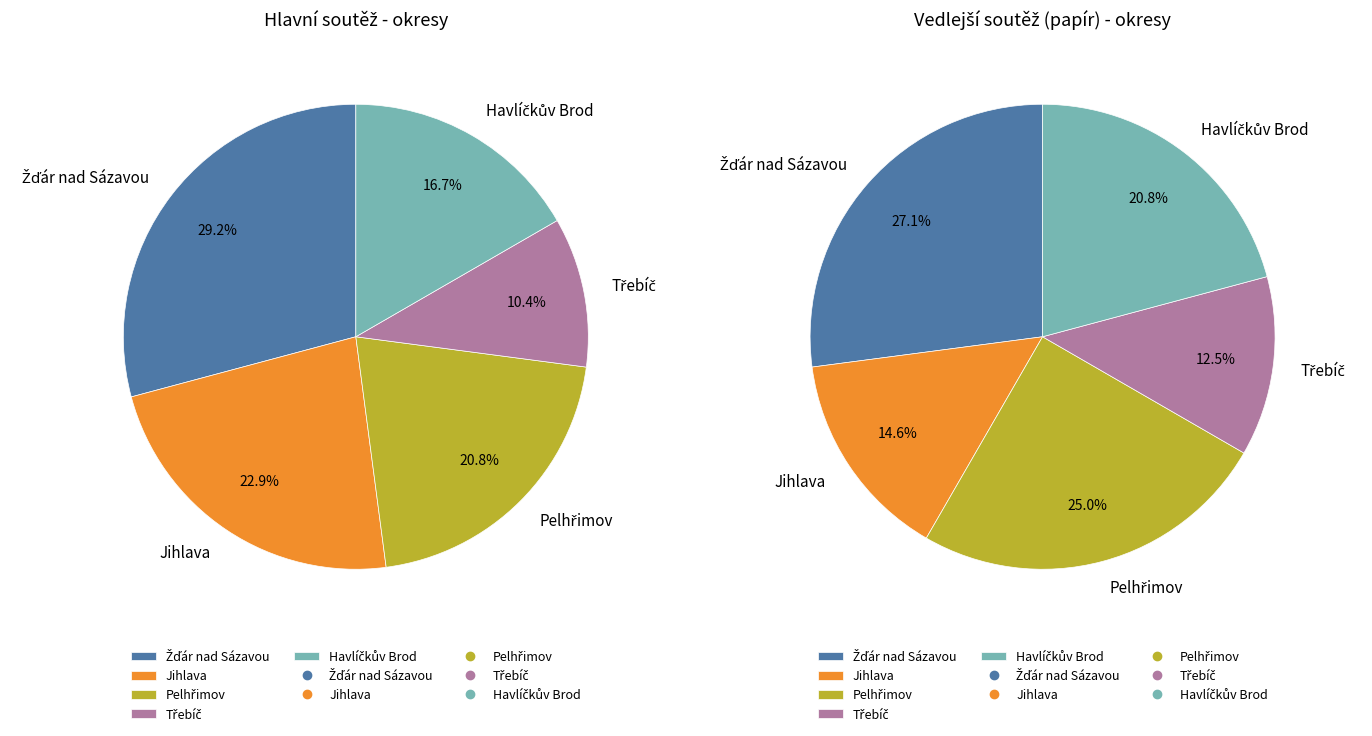

Which slice is the smallest?

Třebíč